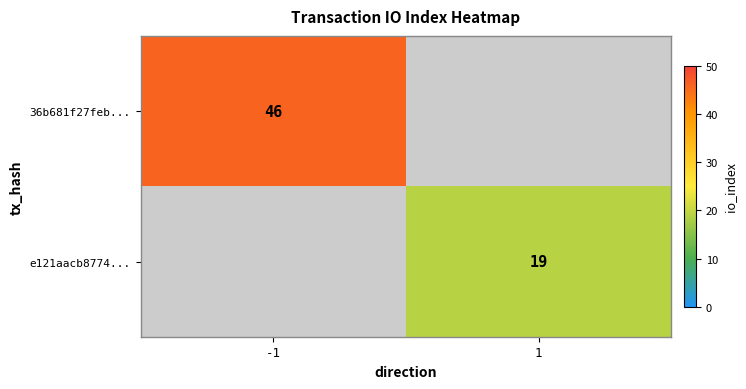

True or false: e121aacb8774... has a value of 11 at 1.

False